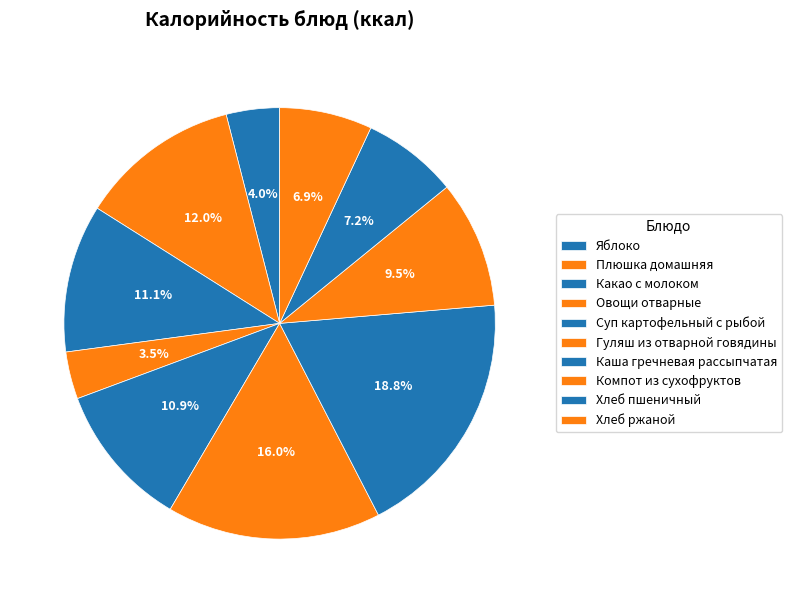

What percentage is the Компот из сухофруктов slice, to the nearest percent?

10%